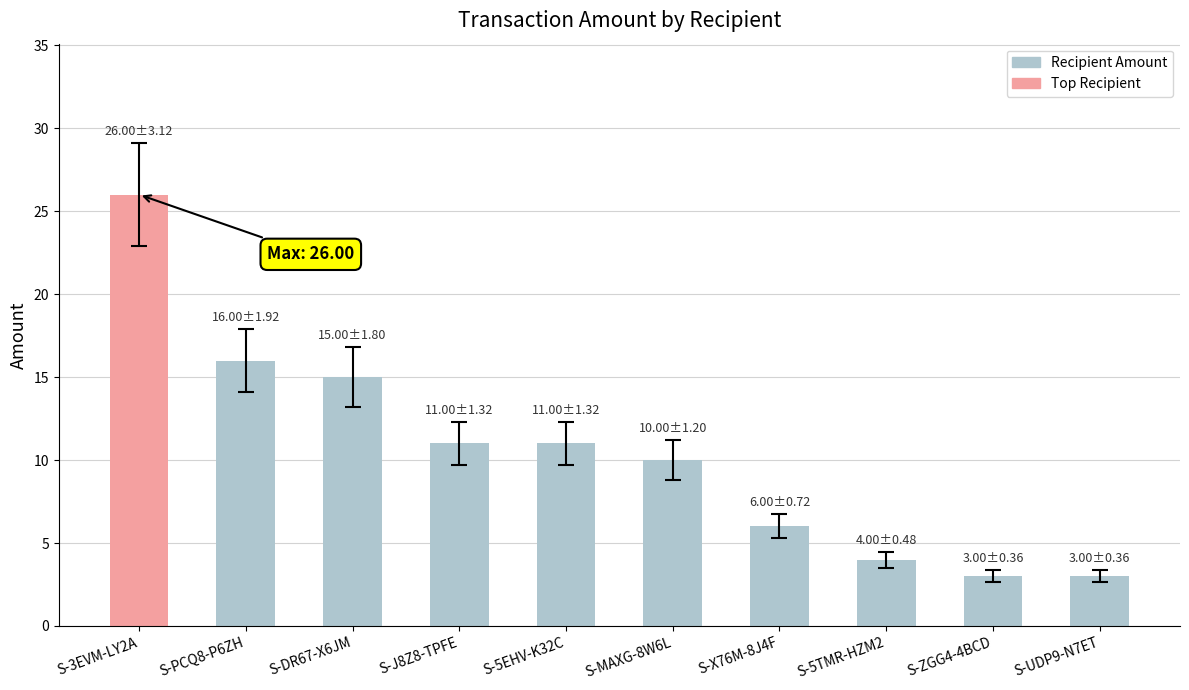

What is the sum of the values at S-5TMR-HZM2 and S-3EVM-LY2A?

30